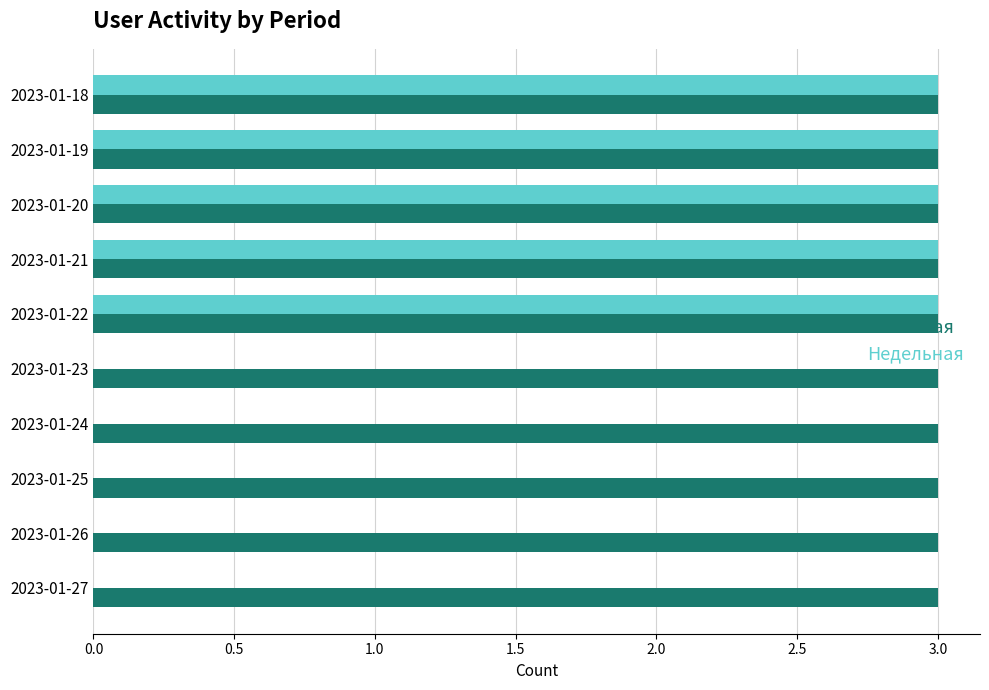

Between 2023-01-20 and 2023-01-25, which series saw the biggest shift?

Недельная